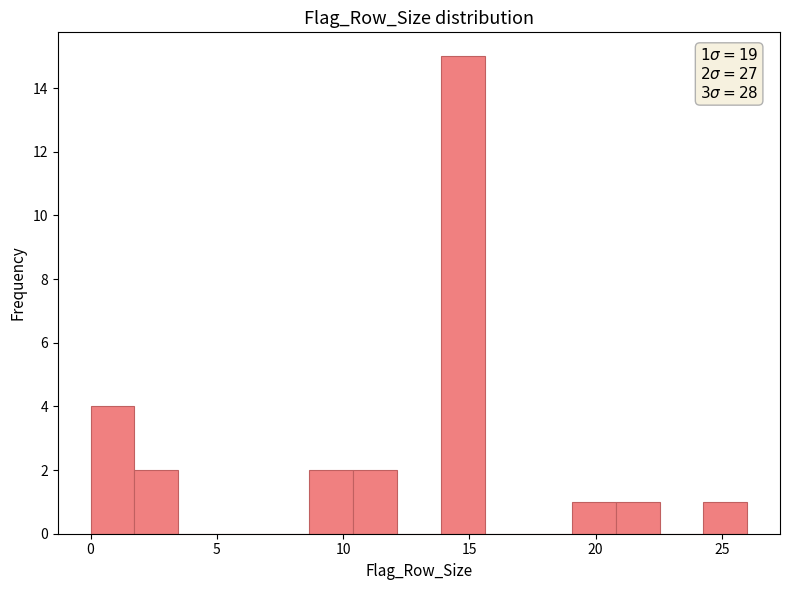

Read against the x-axis, roughly where is the centre of the tallest bar?

14.5